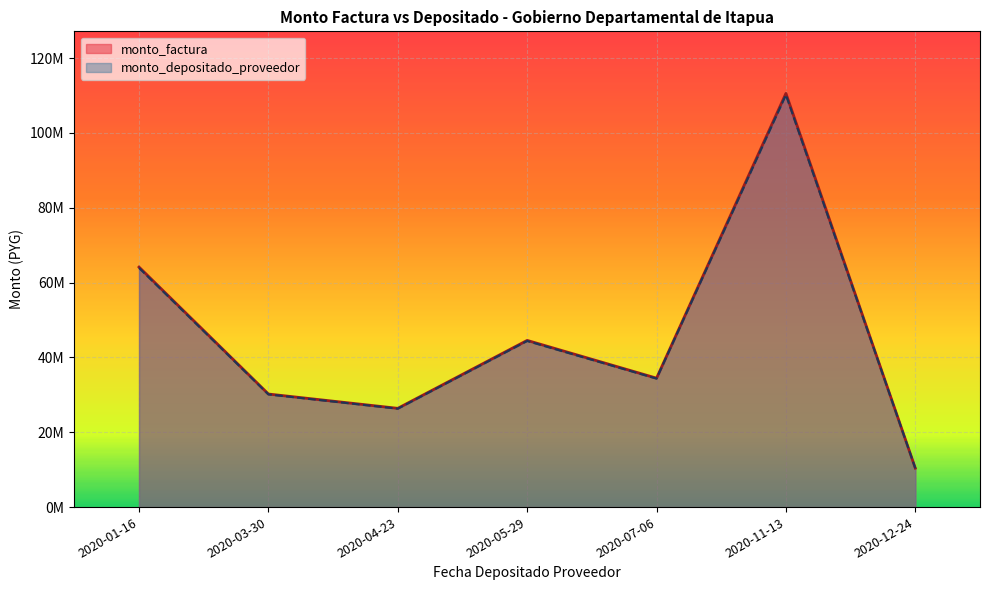

True or false: monto_depositado_proveedor and monto_factura intersect in this chart.

False